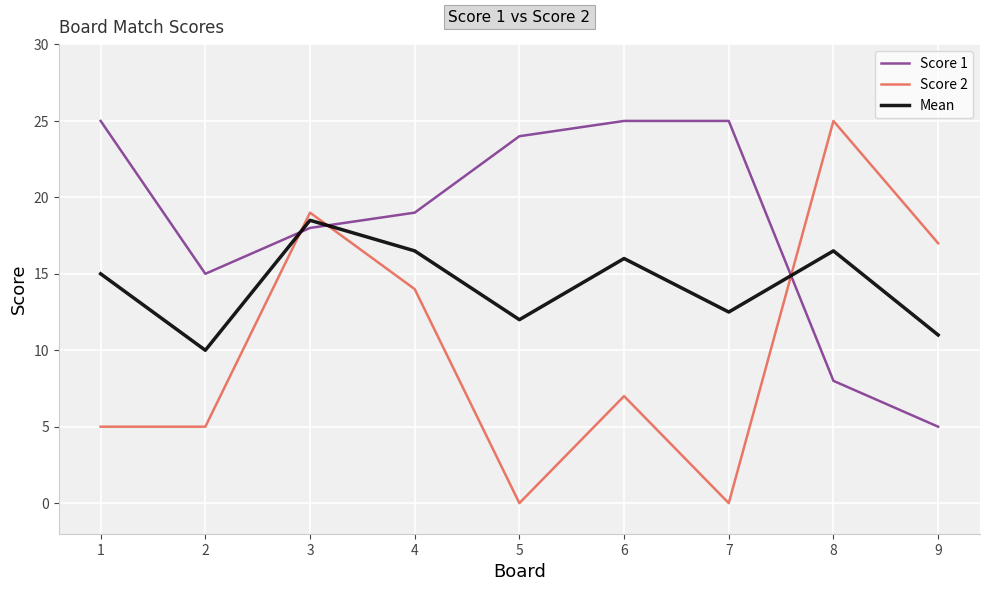

The Score 2 series shows 32.9 at 8. True or false?

False